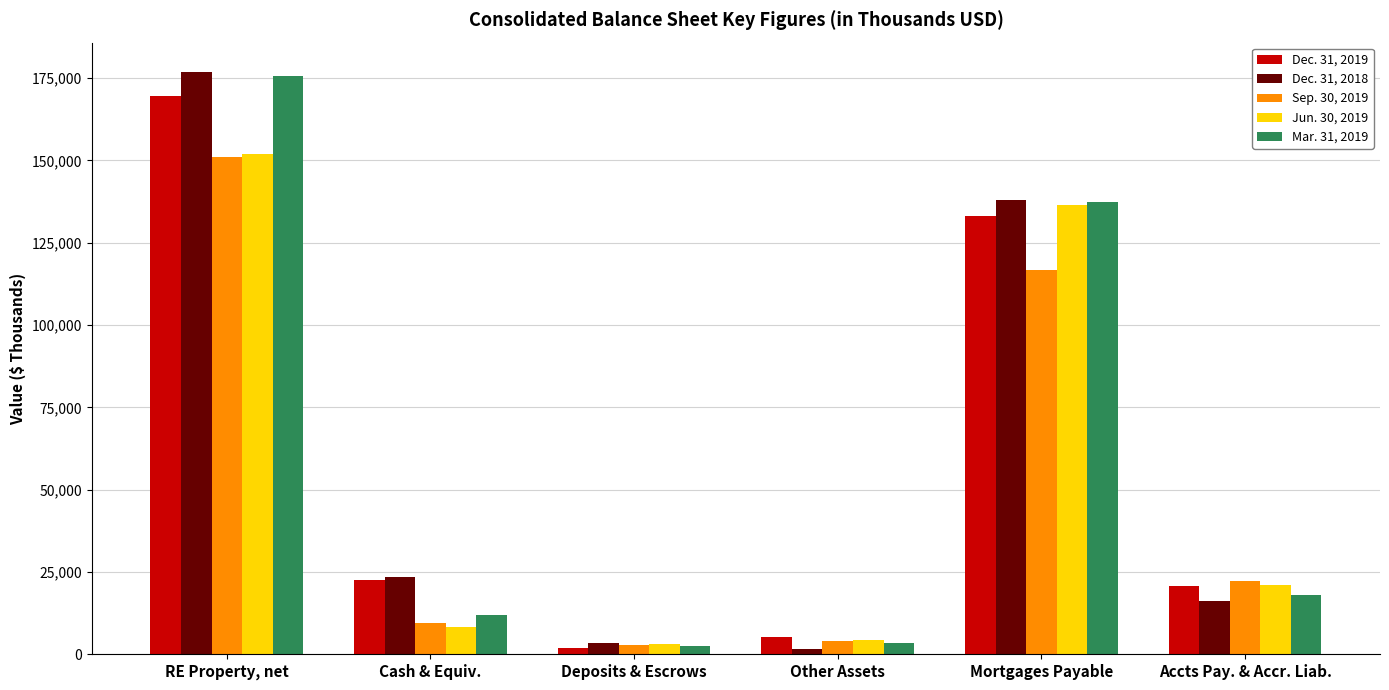

What is the maximum value shown in the chart?

176942